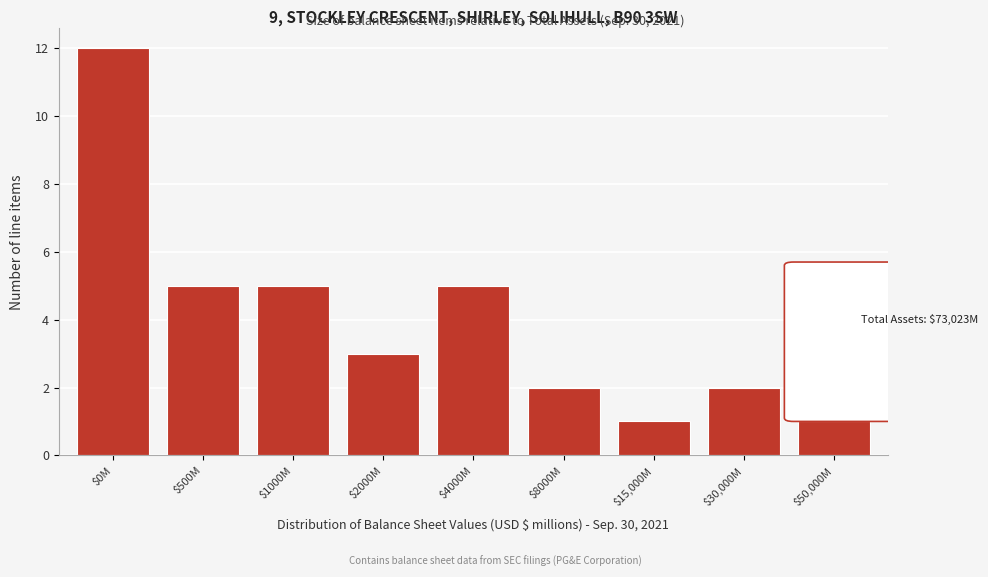

Reading right to left, list all the values displayed in this chart.

1	2	1	2	5	3	5	5	12